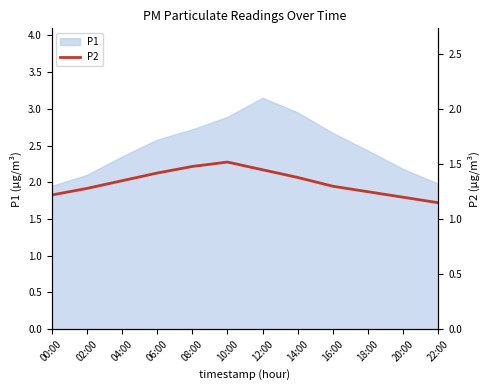

How many interior local peaks (higher than both neighbors) does the data have?

1